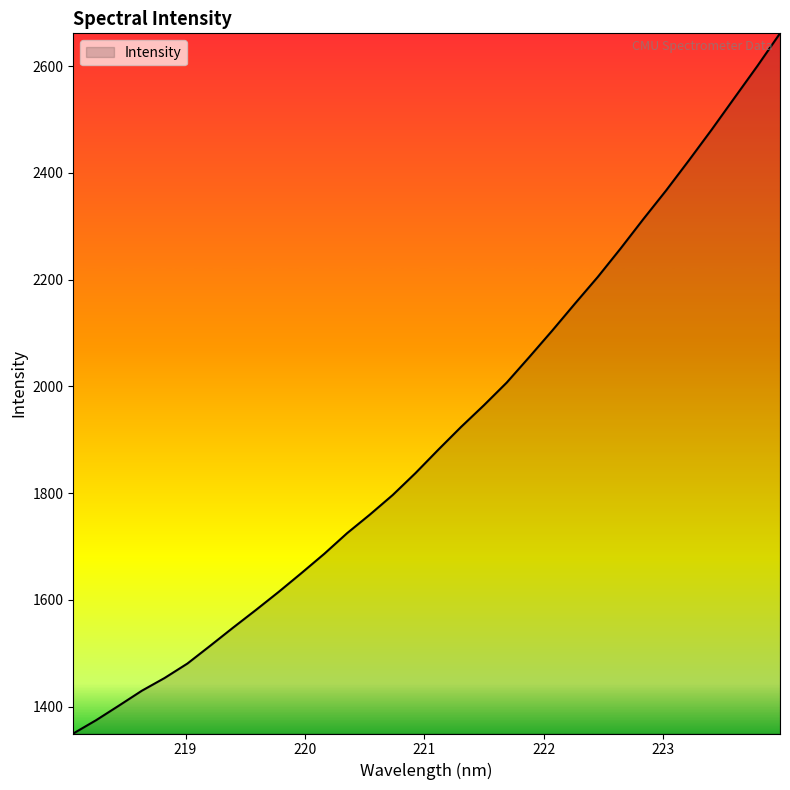

What is the greatest value displayed?

2661.7